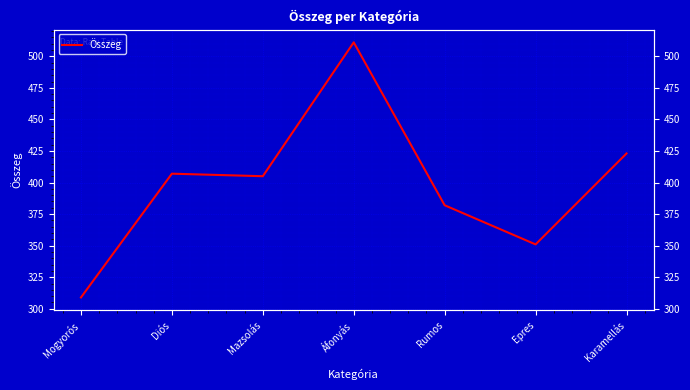

What is the ratio of the value at Karamellás to the value at Epres?

1.2